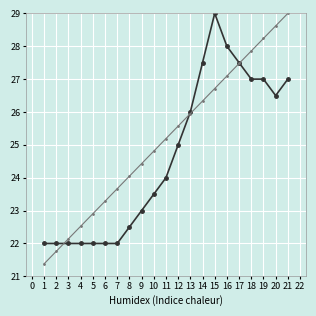

What is the greatest value displayed?

29.0